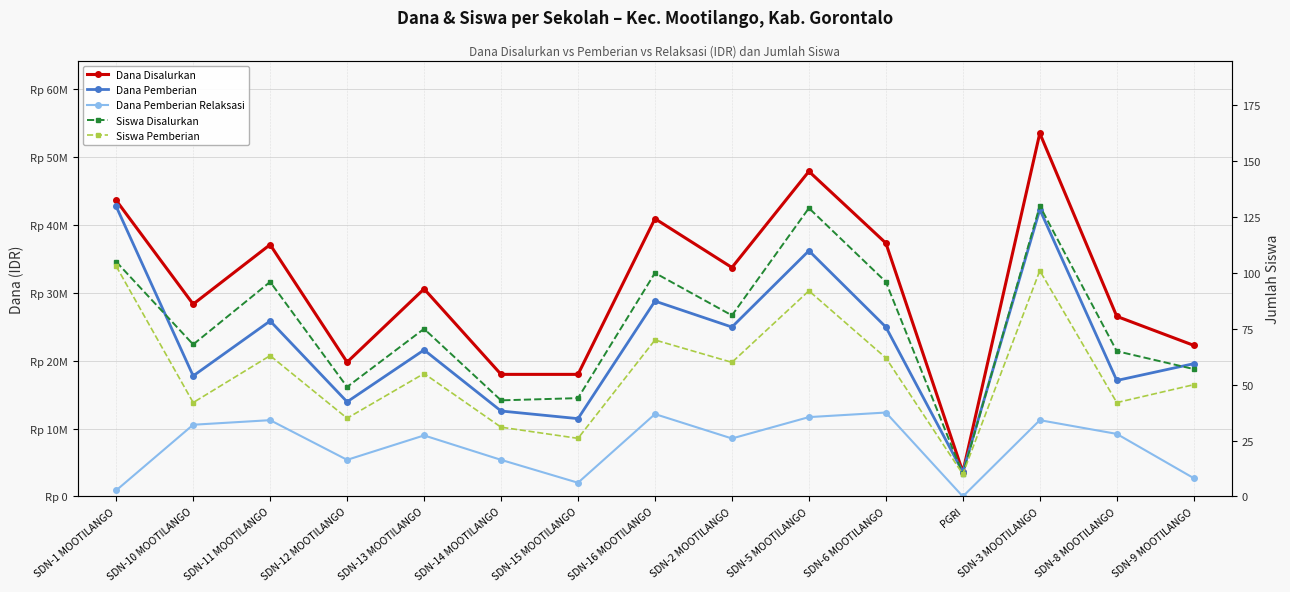

What position from the right is SDN-1 MOOTILANGO?

15